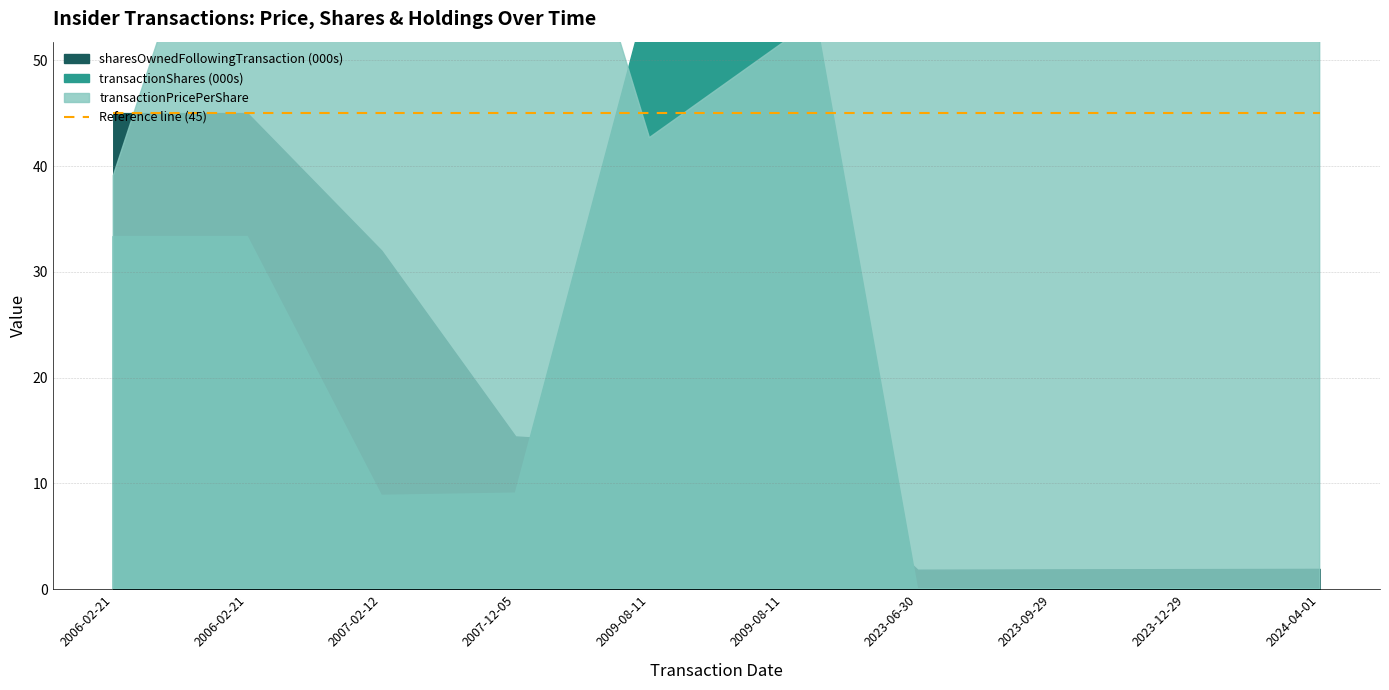

The transactionShares series shows 8872.0 at 2007-02-12. True or false?

True